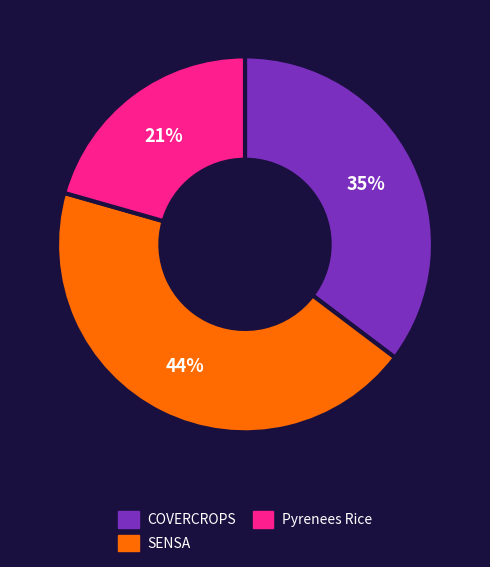

The COVERCROPS slice represents 35% of the pie. True or false?

True